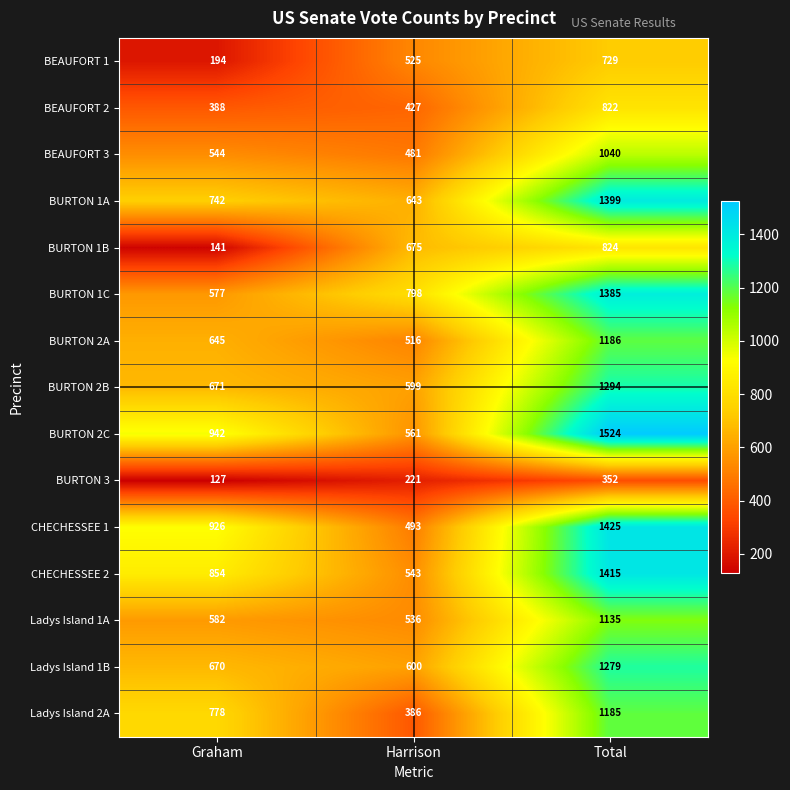

What is the approximate value of BEAUFORT 2 at Total, to the nearest 5?

820